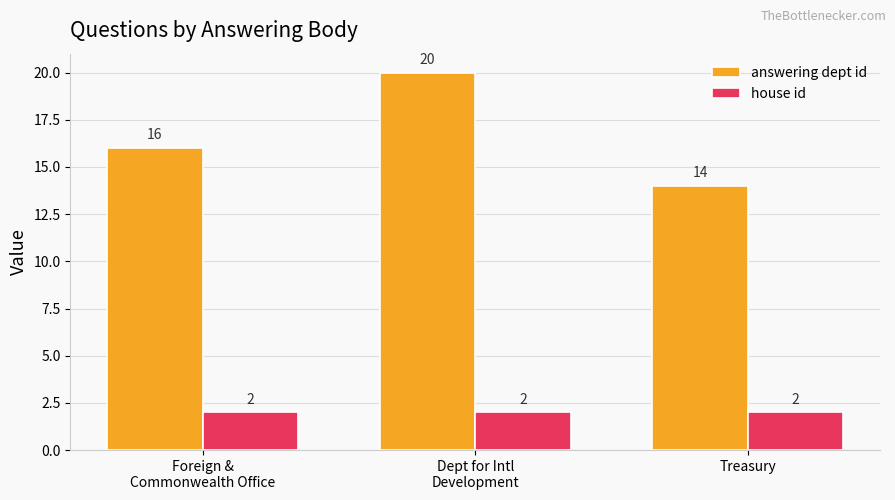

How many data points does each series have?

3